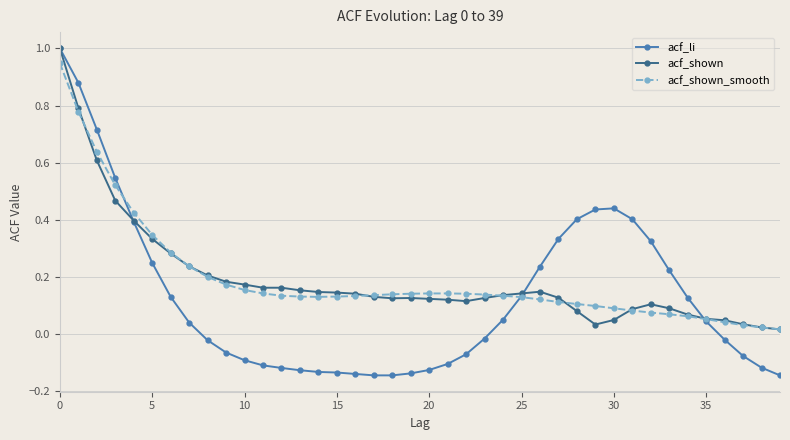

True or false: acf_li has more than 0 points higher than both neighbors.

True